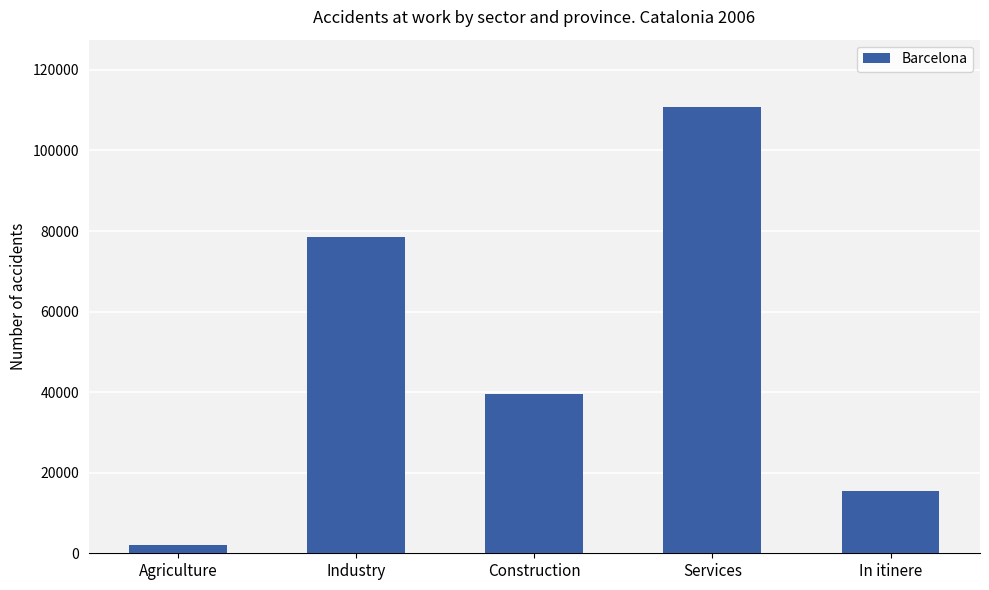

What is the greatest value displayed?

110872